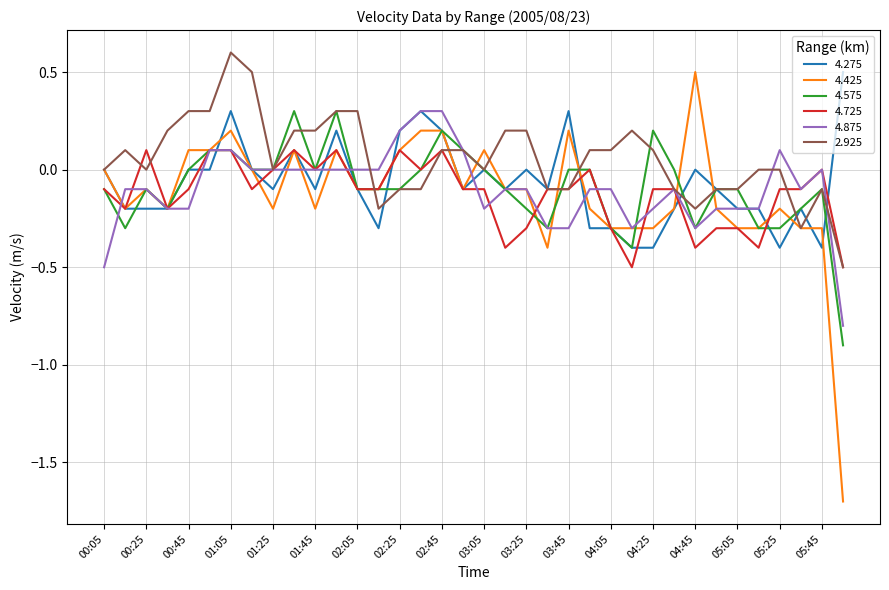

Does the chart display data point markers on the line(s)?

No